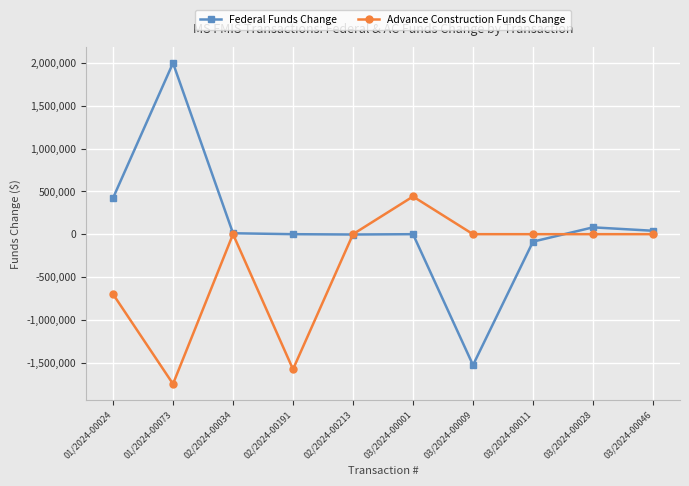

True or false: Federal Funds Change and Advance Construction Funds Change cross at least once.

True